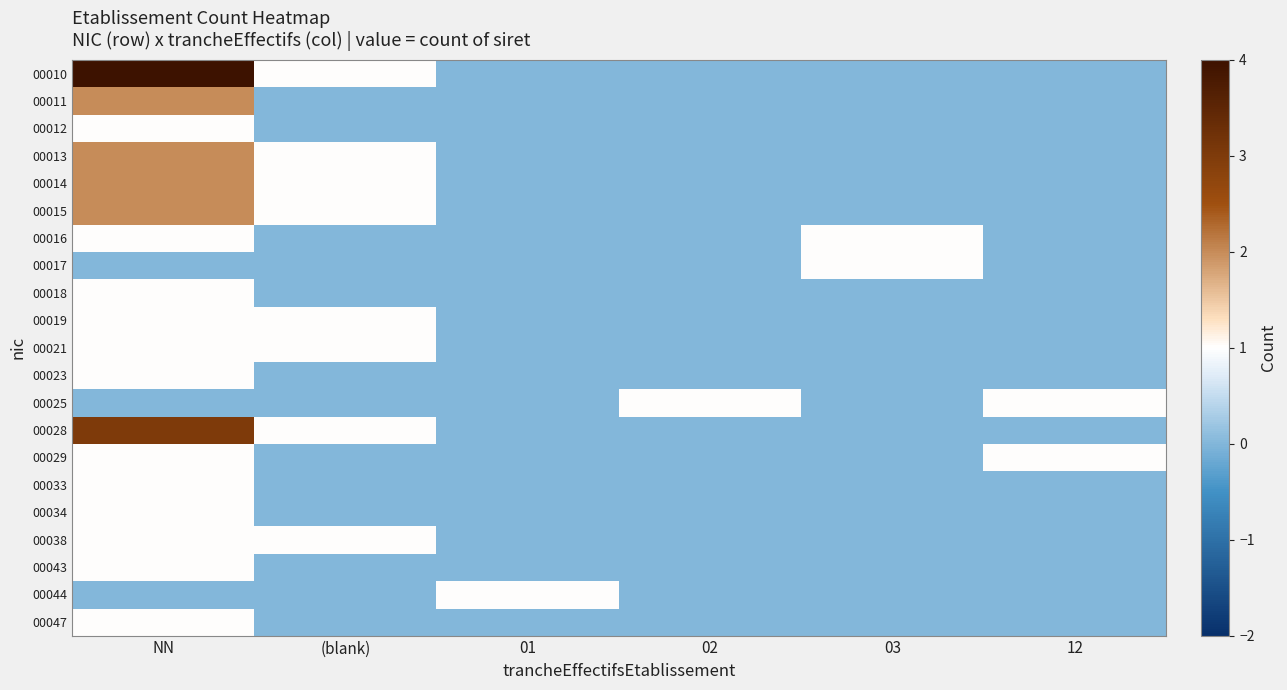

Which series changed the most between NN and 02?

00010